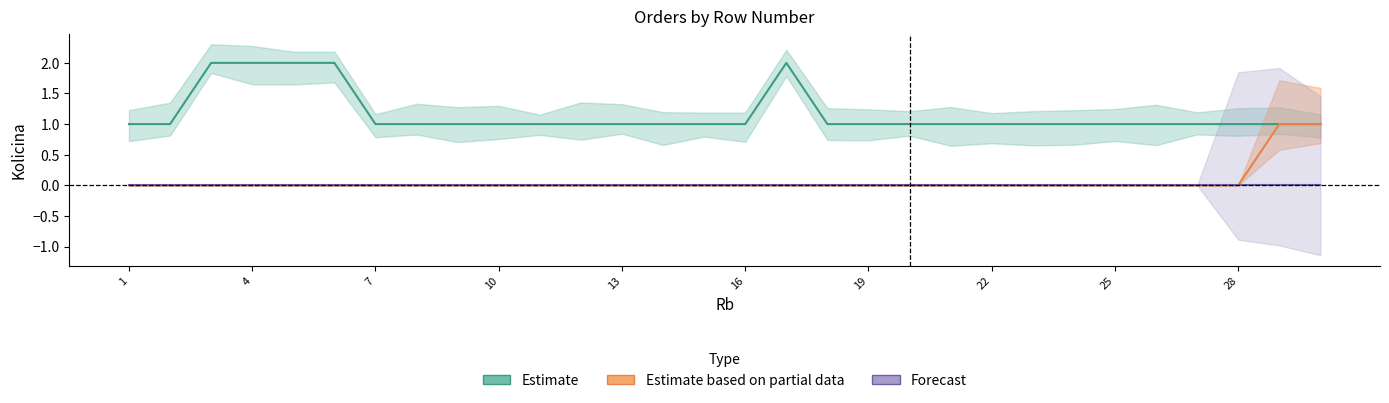

Reading left to right, extract all data points from this chart.

Estimate: 1	1	2	2	2	2	1	1	1	1	1	1	1	1	1	1	2	1	1	1	1	1	1	1	1	1	1	1	1	1
Estimate based on partial data: 0	0	0	0	0	0	0	0	0	0	0	0	0	0	0	0	0	0	0	0	0	0	0	0	0	0	0	0	1	1
Forecast: 0	0	0	0	0	0	0	0	0	0	0	0	0	0	0	0	0	0	0	0	0	0	0	0	0	0	0	0	0	0